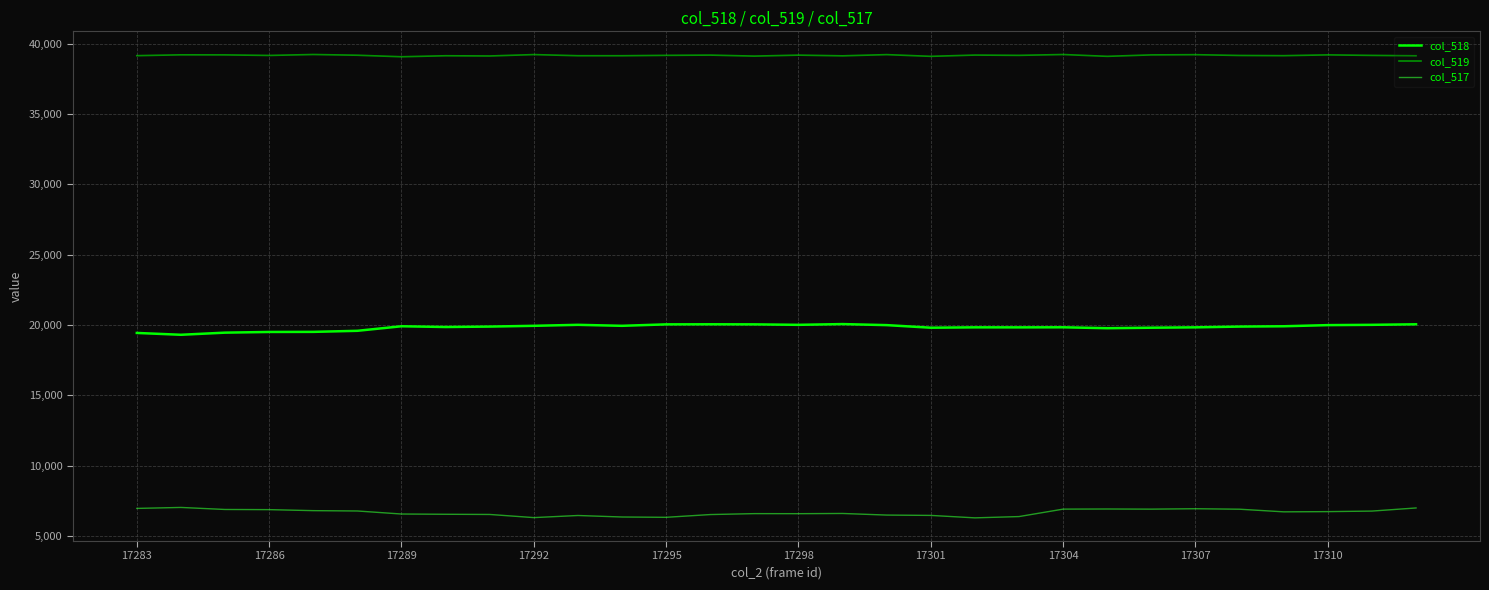

What is the highest value of the col_518 series?

20062